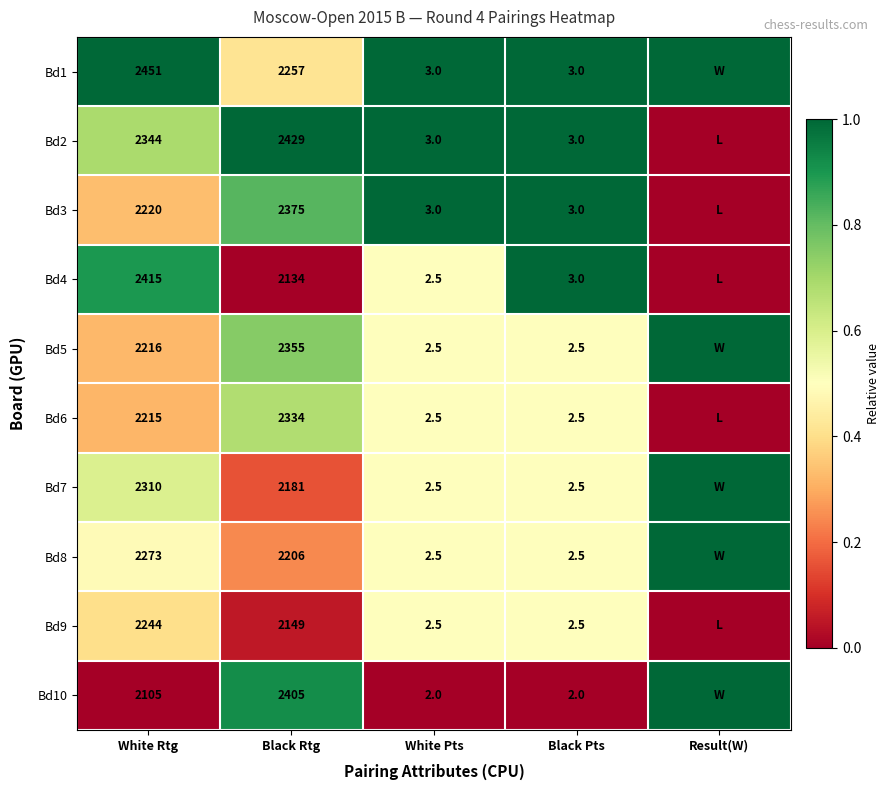

What is the difference between the Bd9 values at White Rtg and Black Rtg?

95.0